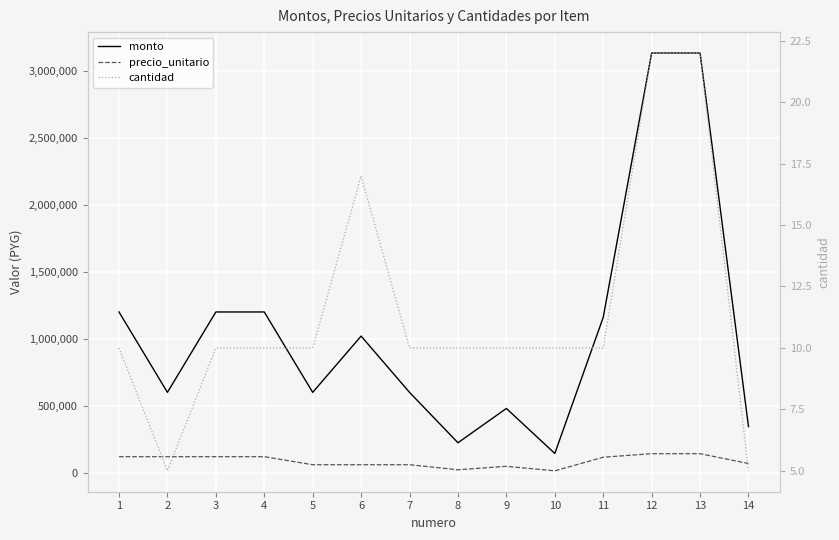

Is this an area chart (filled region under the line)?

No